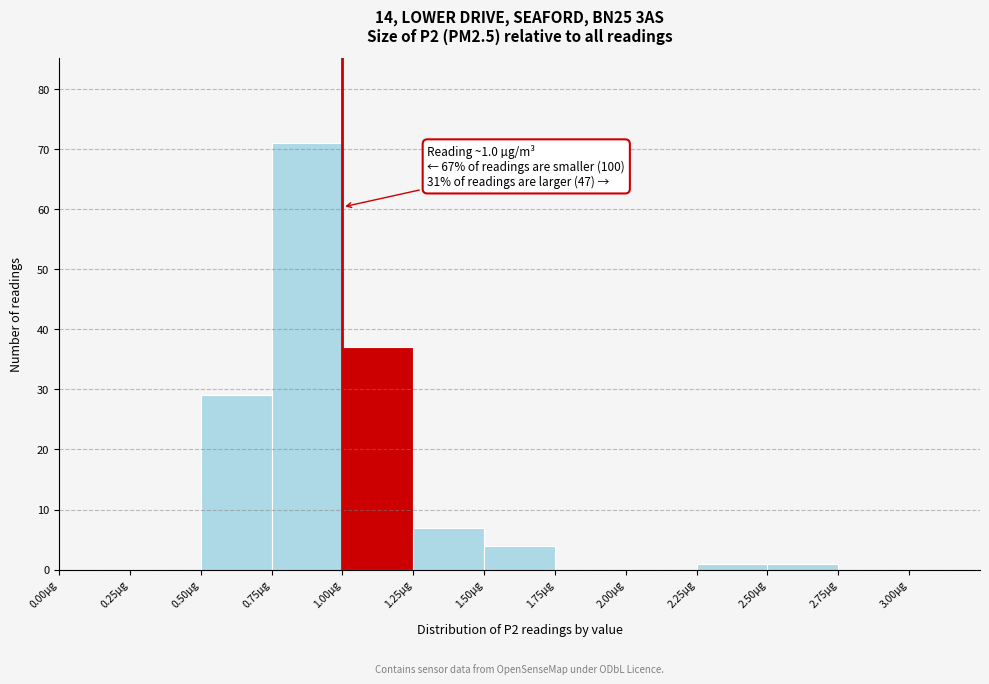

Over which range of the x-axis is the bar tallest?

0.75 to 1.00